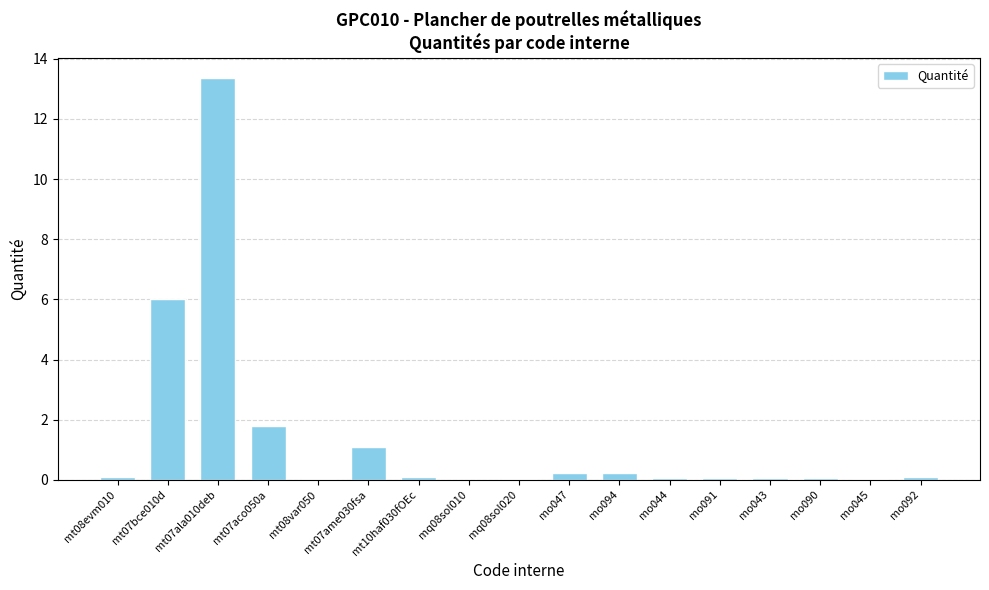

Approximately how many times larger is the value at mt07ame030fsa compared to mt07ala010deb?

0.1